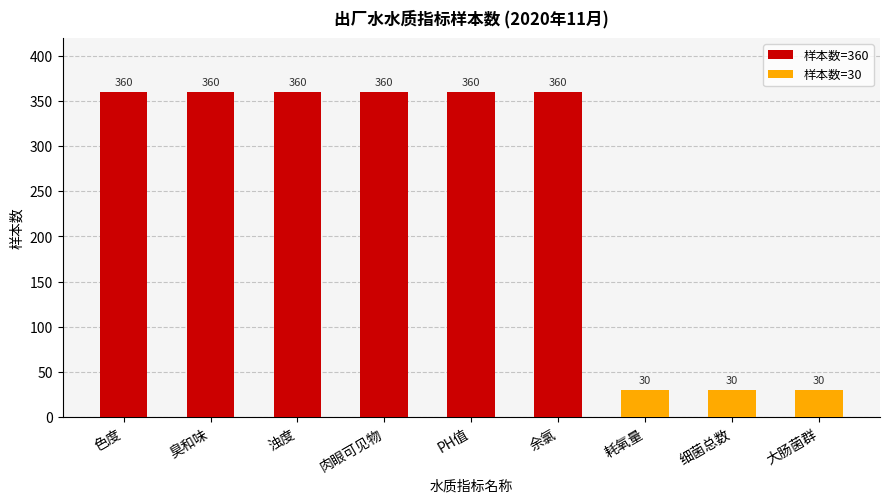

The value at 色度 is 557. True or false?

False